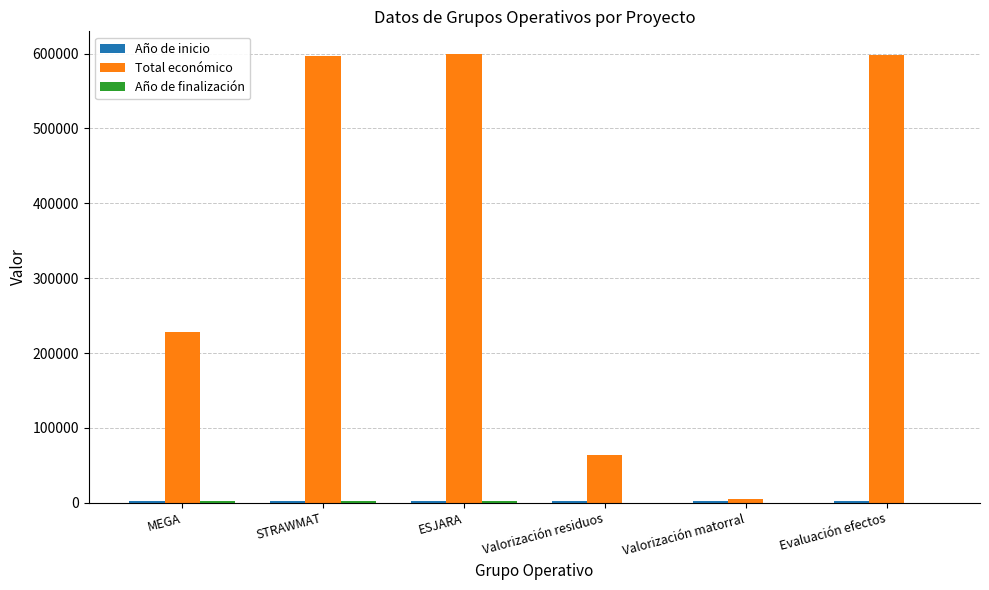

The Total económico series shows 228019 at MEGA. True or false?

True